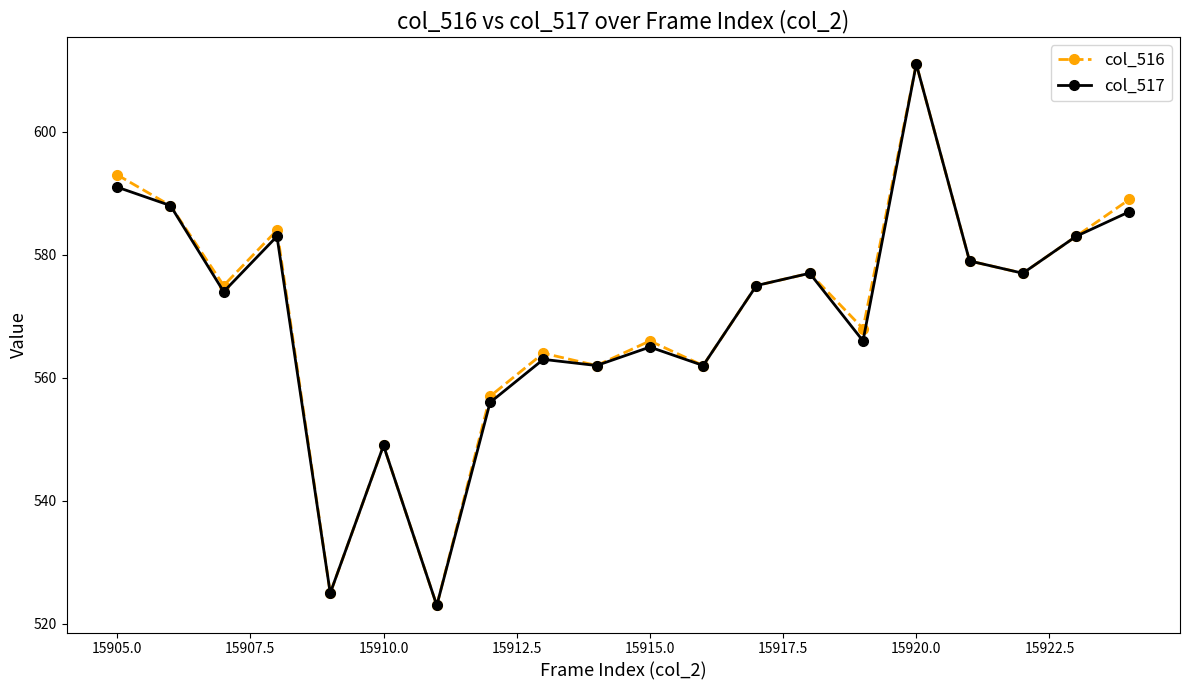

What is the average value of the col_517 series?

570